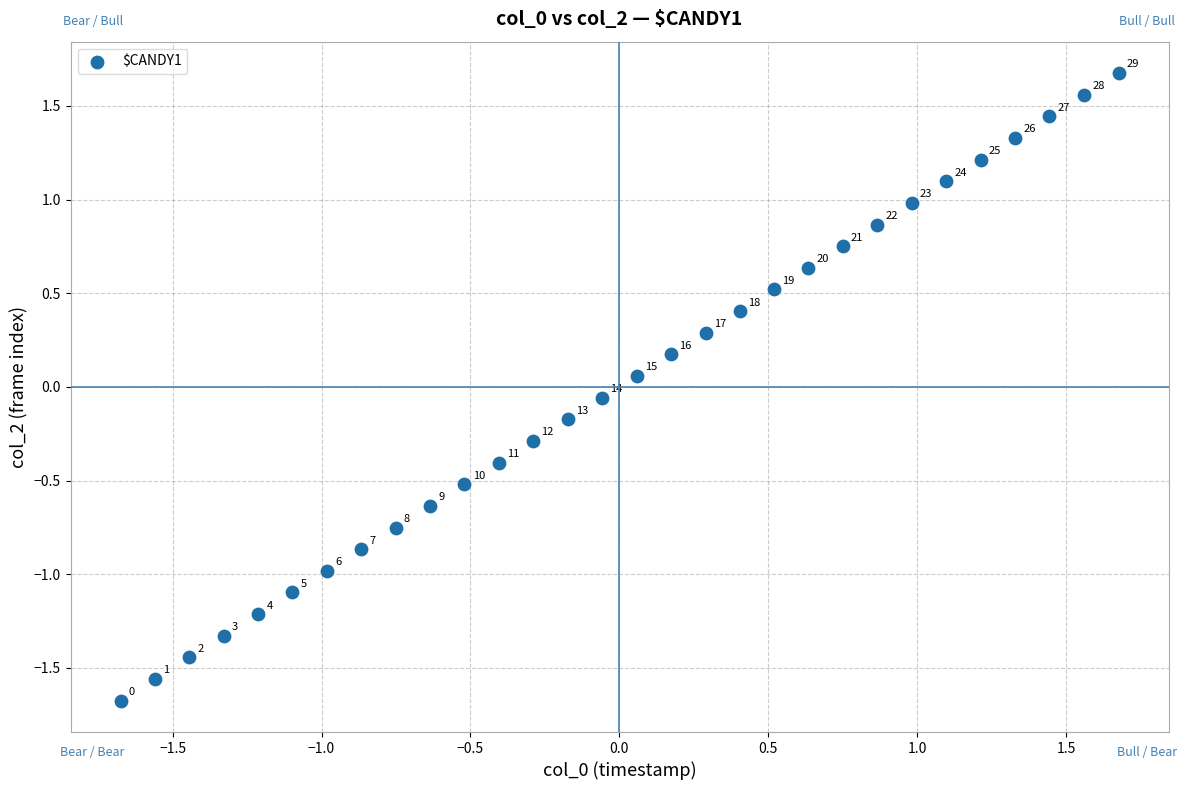

What is the range of Y values (max minus min)?

3.4